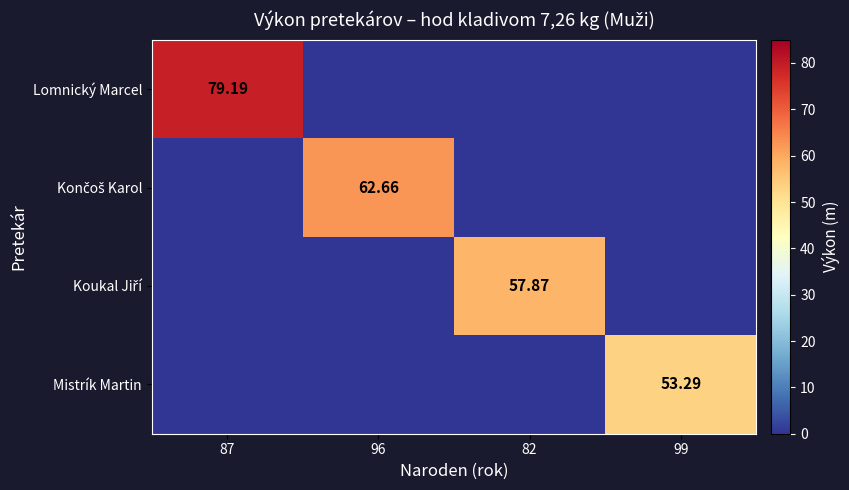

How many categories are shown in the chart?

4